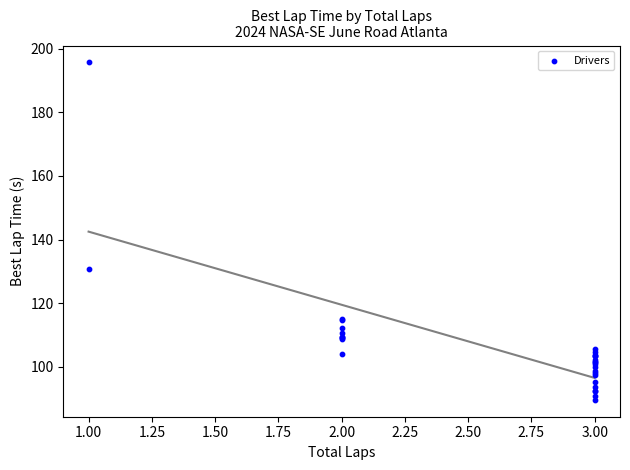

What Y value in the scatter plot is closest to 142?

130.7